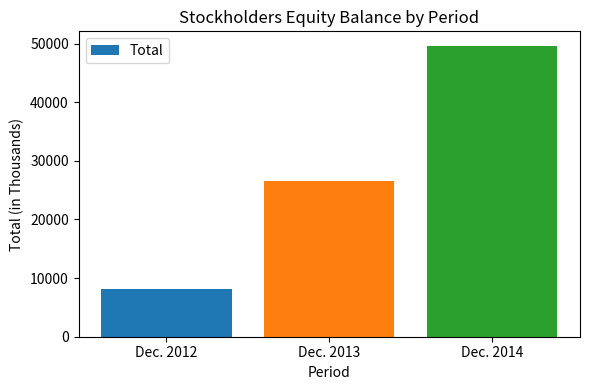

Approximately how many times larger is the value at Dec. 2014 compared to Dec. 2013?

1.9